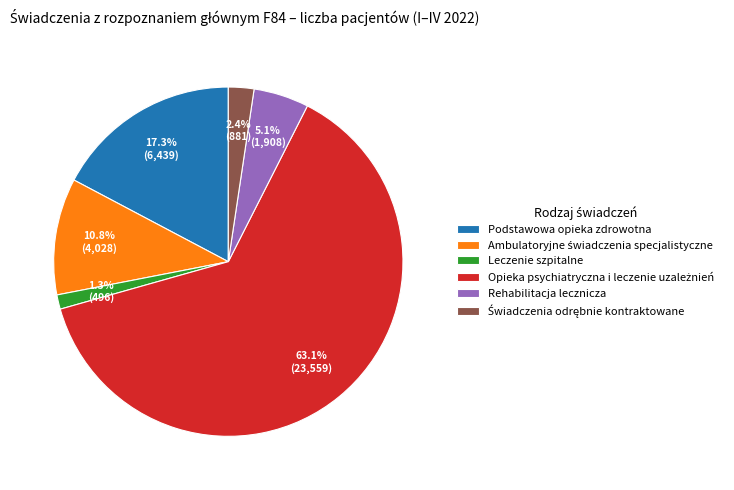

How many slices are in this pie chart?

6